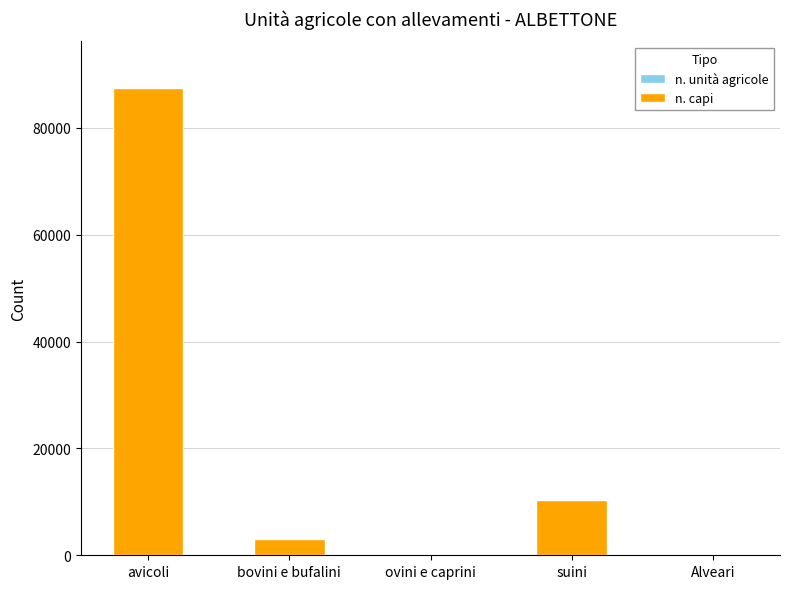

How many series are shown in this chart?

2